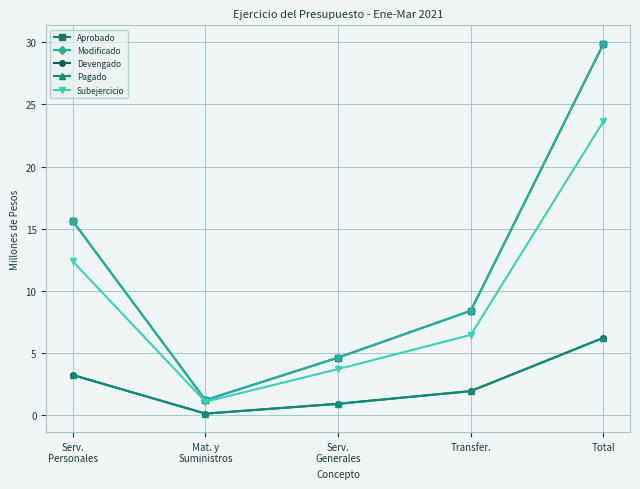

What are all the series names shown in the legend?

Aprobado, Modificado, Devengado, Pagado, Subejercicio